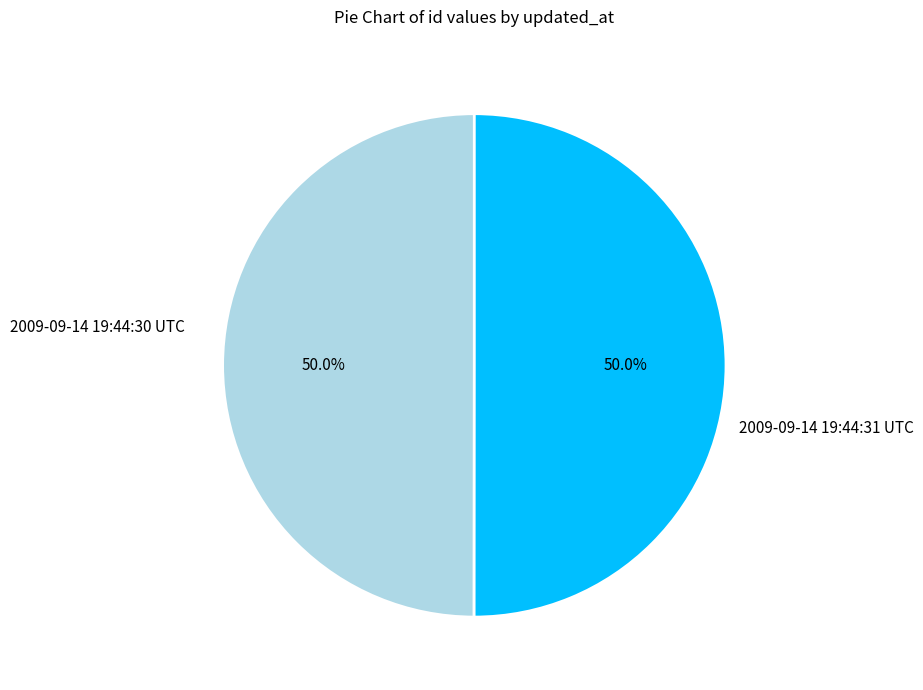

How many segments does this pie chart have?

2